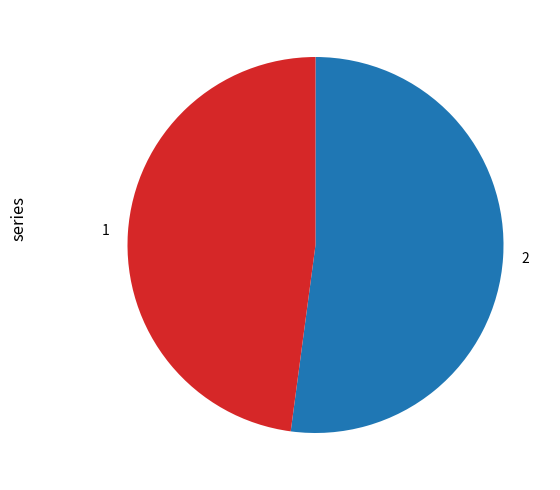

Rank the categories by value from highest to lowest.

2, 1